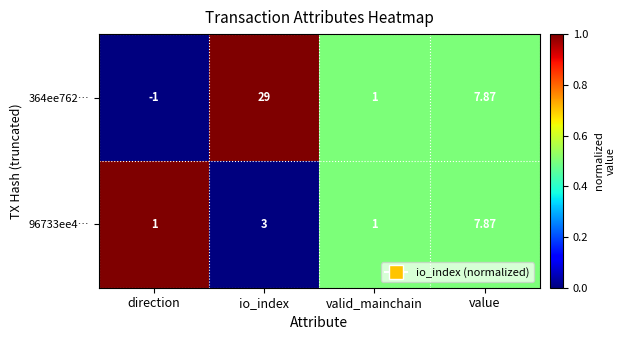

Where is 364ee762… nearest to the value 14?

value